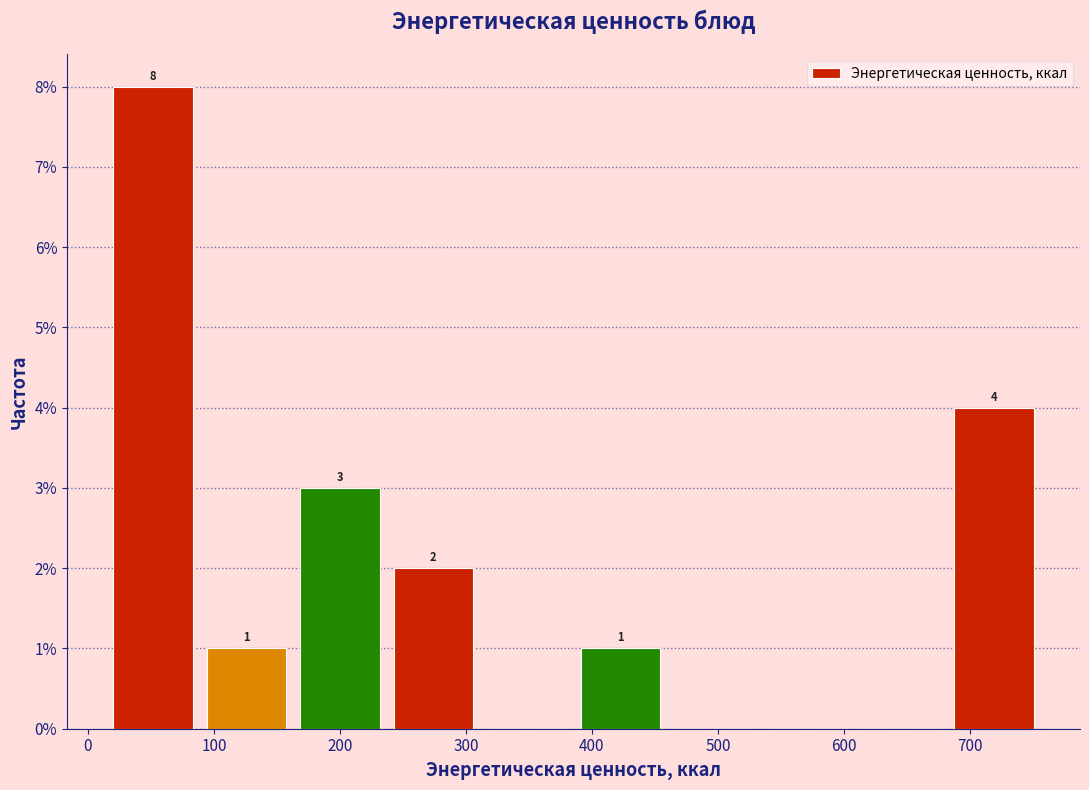

Over which range of the x-axis is the bar tallest?

10 to 90